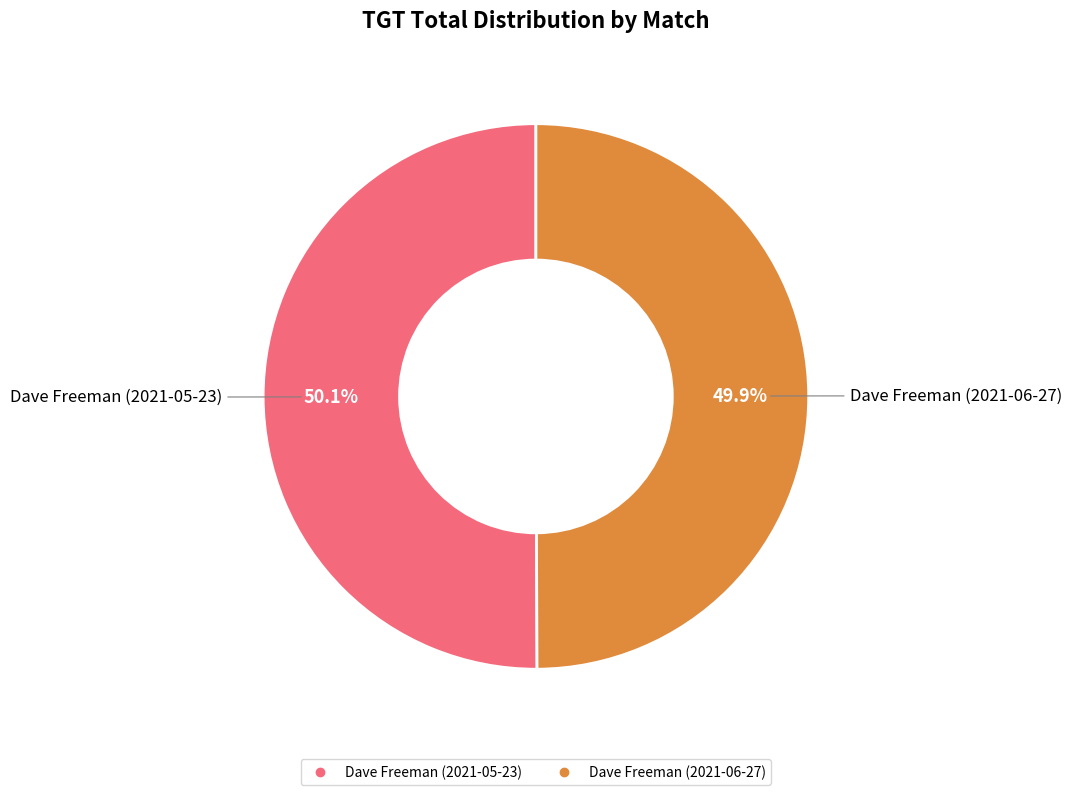

What percentage is the Dave Freeman (2021-05-23) slice, to the nearest percent?

50%